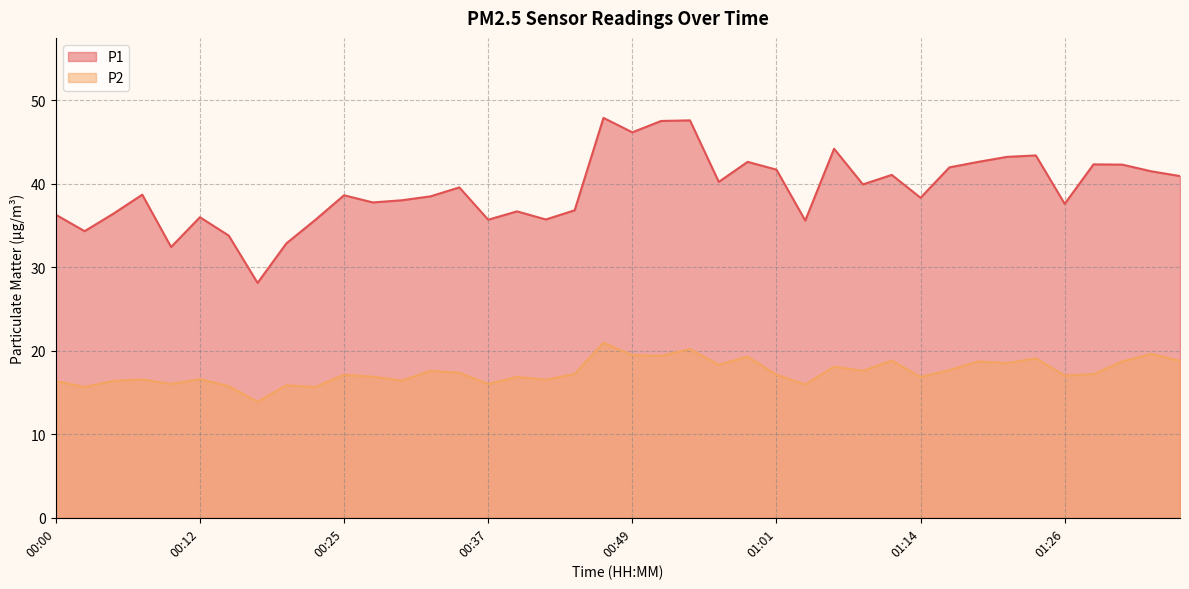

List the series in order of their peak value, lowest first.

P2, P1